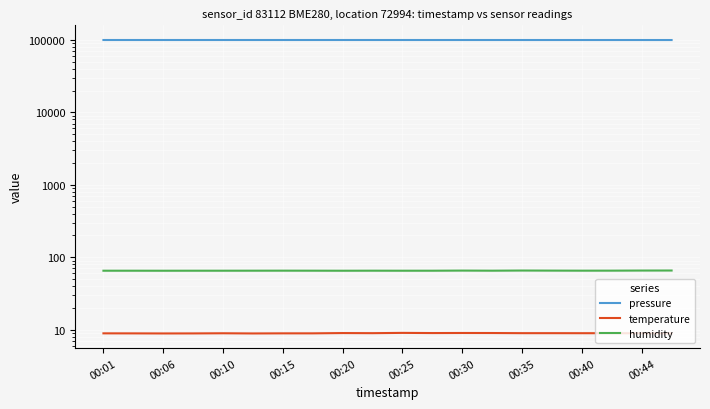

Reading left to right, transcribe all the data shown in this chart.

pressure: 99669.7	99661.9	99653.3	99662.8	99670.4	99659.3	99661.8	99664.4	99665.8	99654.6	99661.2	99652.7	99651.7	99647.4	99640.6	99635.4	99624.1	99631.9	99616.4	99619.9
temperature: 8.9	8.9	8.9	8.9	8.9	8.9	8.9	8.9	9.0	8.9	9.0	9.0	9.0	9.0	8.9	8.9	8.9	8.9	8.9	8.9
humidity: 65.2	65.1	65.1	65.2	65.2	65.2	65.2	65.2	65.1	65.2	65.1	65.1	65.4	65.2	65.5	65.3	65.2	65.3	65.5	65.5